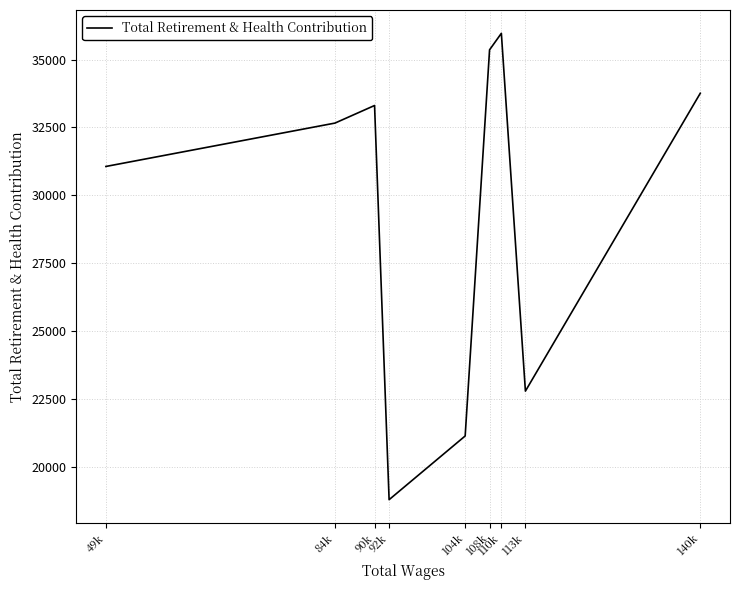

Which label corresponds to the smallest value in the chart?

92k